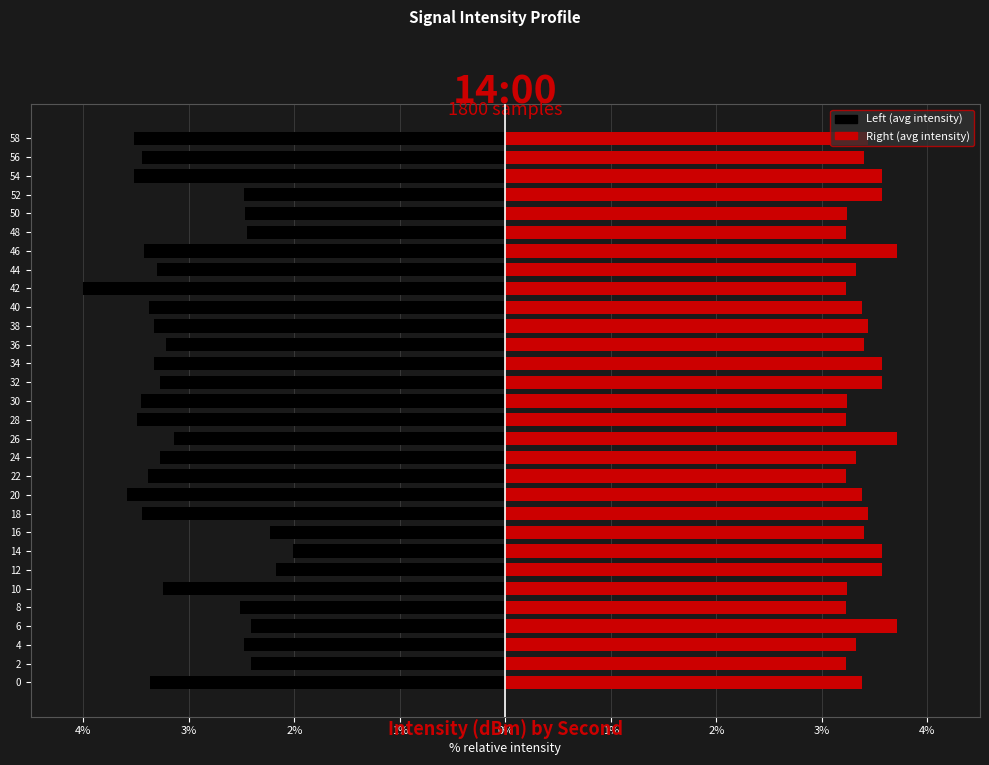

What is the average value of the Right (avg intensity) series?

3.4